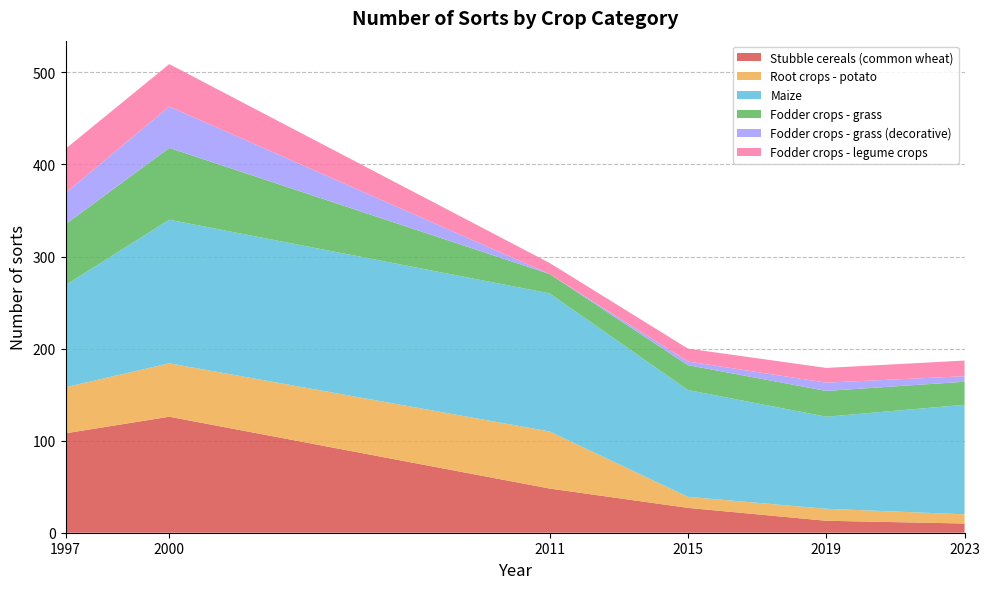

Reading right to left, what are all the values shown in this chart?

Stubble cereals (common wheat): 10	13	27	48	126	108
Root crops - potato: 10	13	12	62	58	50
Maize: 119	100	116	150	156	111
Fodder crops - grass: 25	28	27	21	78	66
Fodder crops - grass (decorative): 6	9	4	0	45	34
Fodder crops - legume crops: 17	16	14	12	46	48